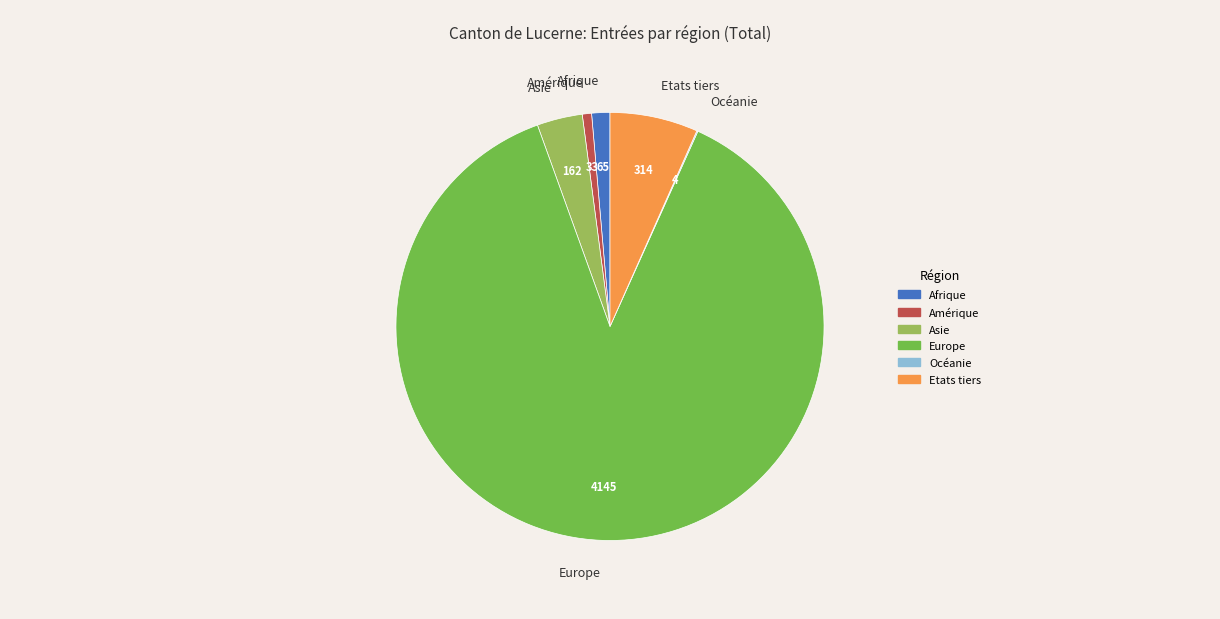

What is the largest slice in the pie chart?

Europe